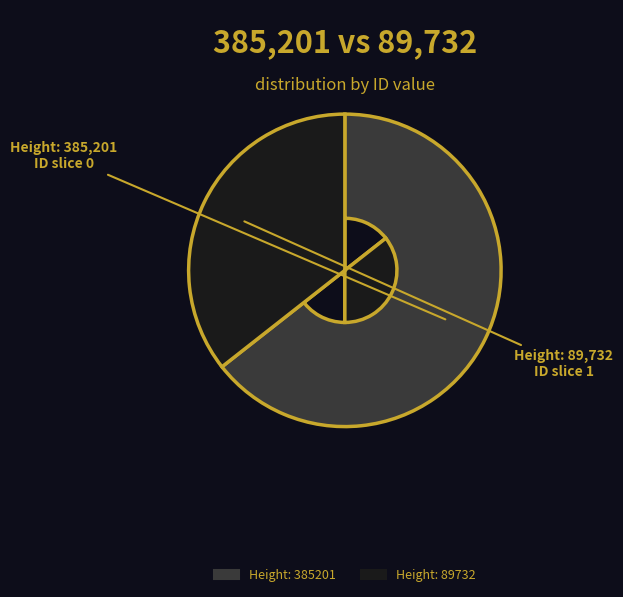

Which slice is the largest?

Height: 385201